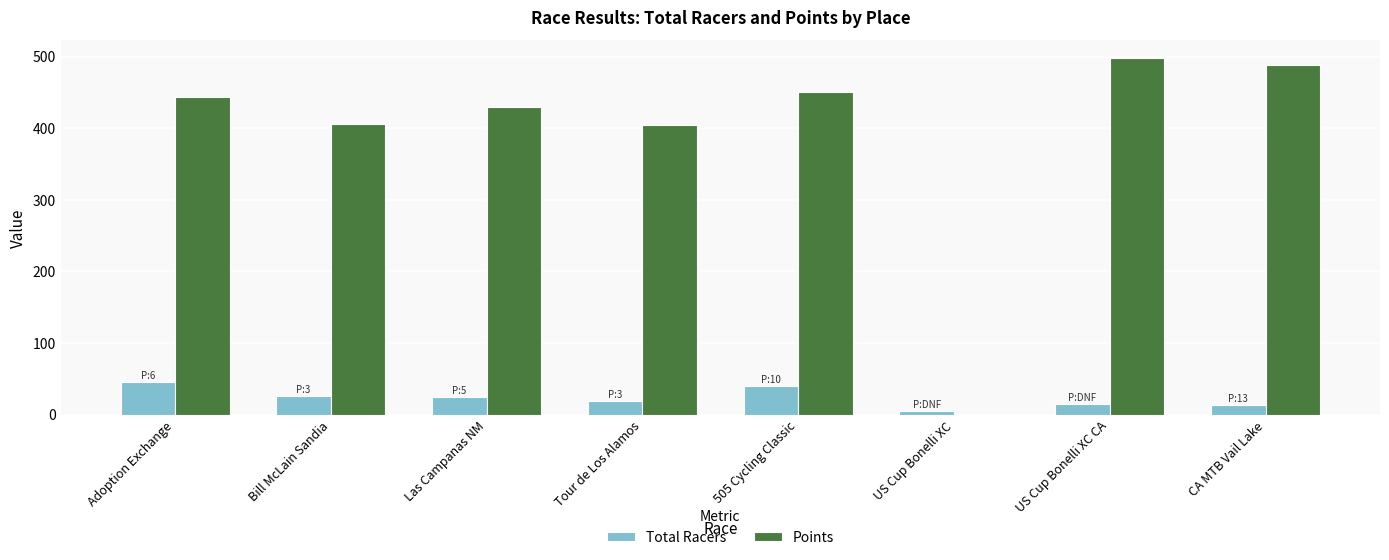

The value of Points at US Cup Bonelli XC is 338.9. True or false?

False